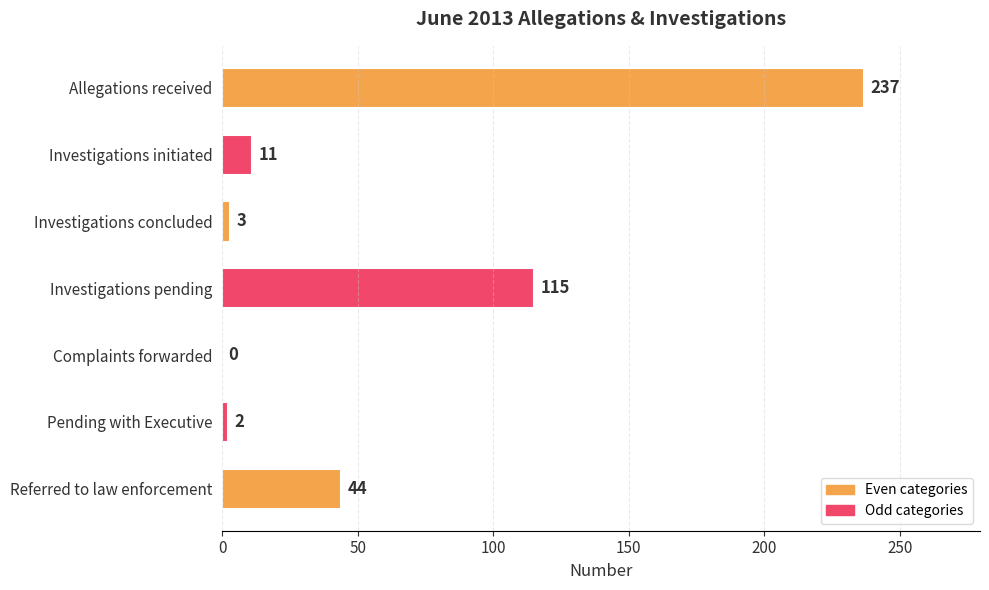

Count the number of categories in the chart.

7